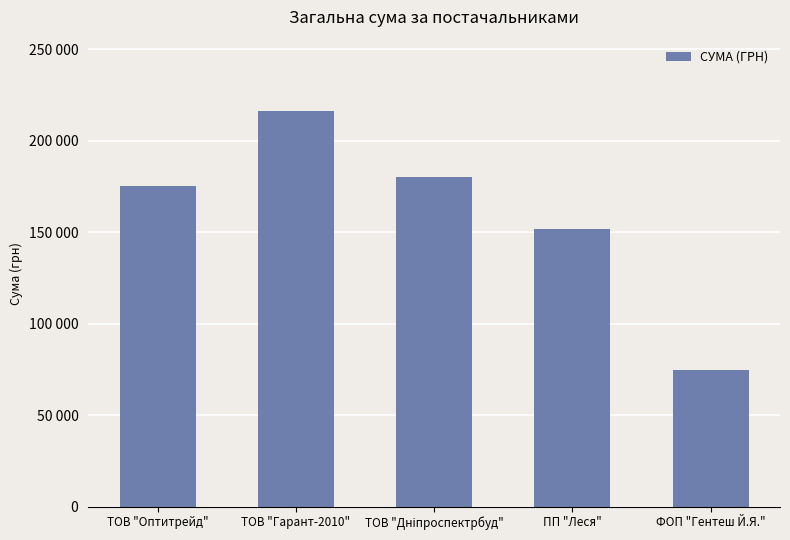

Are the bars horizontal?

No